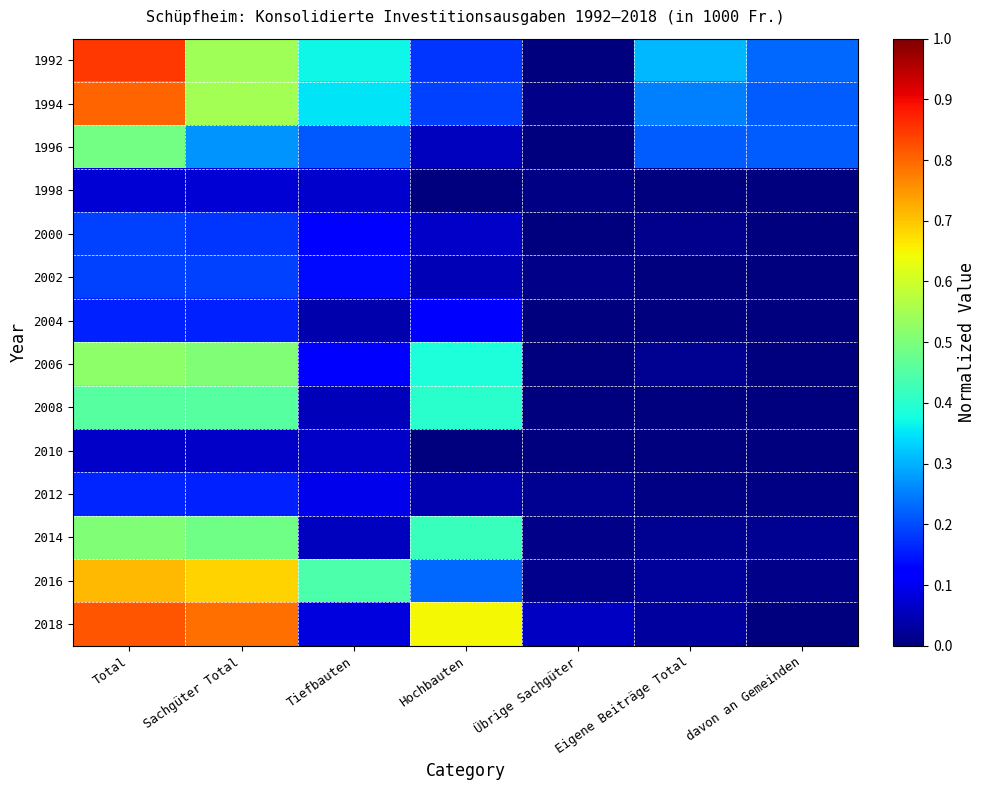

At which category is the sum across all series the highest?

Total